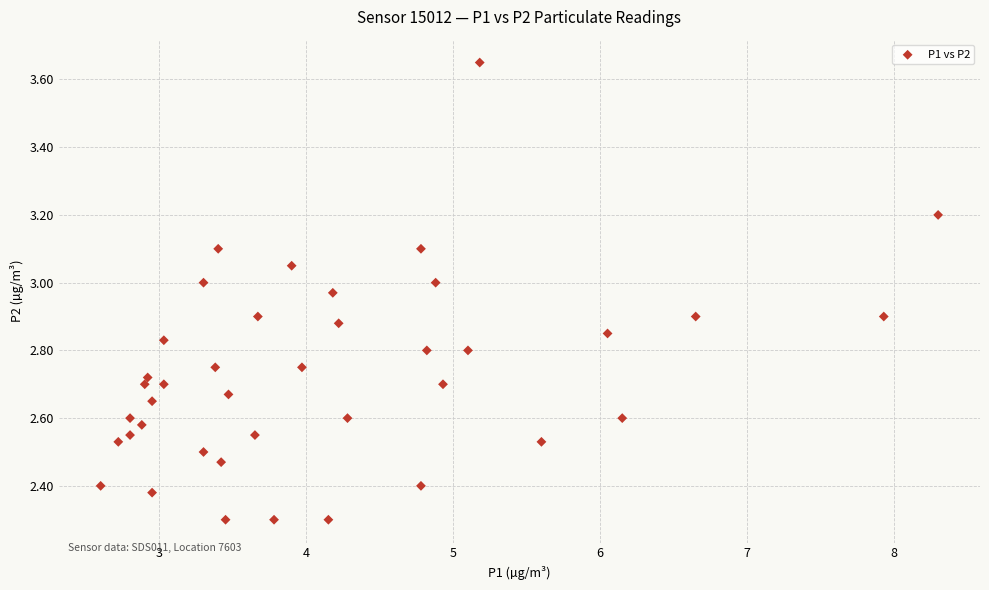

What is the range of X values (max minus min)?

5.7